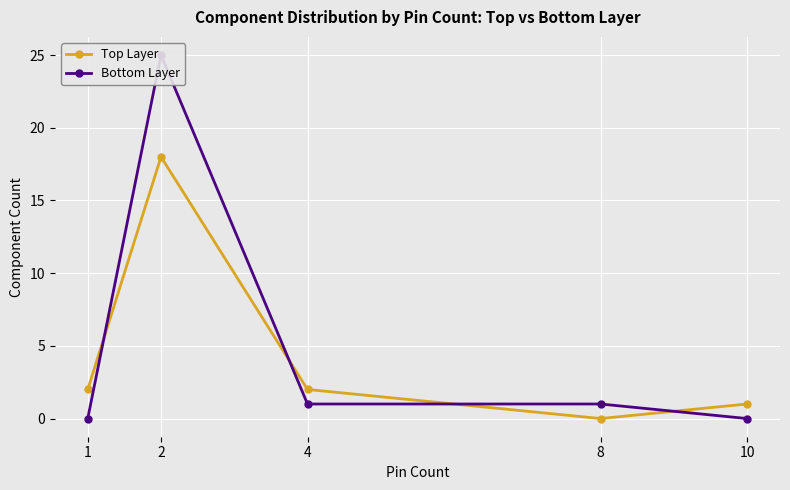

List the labels in order of Bottom Layer value, smallest first.

1, 10, 4, 8, 2